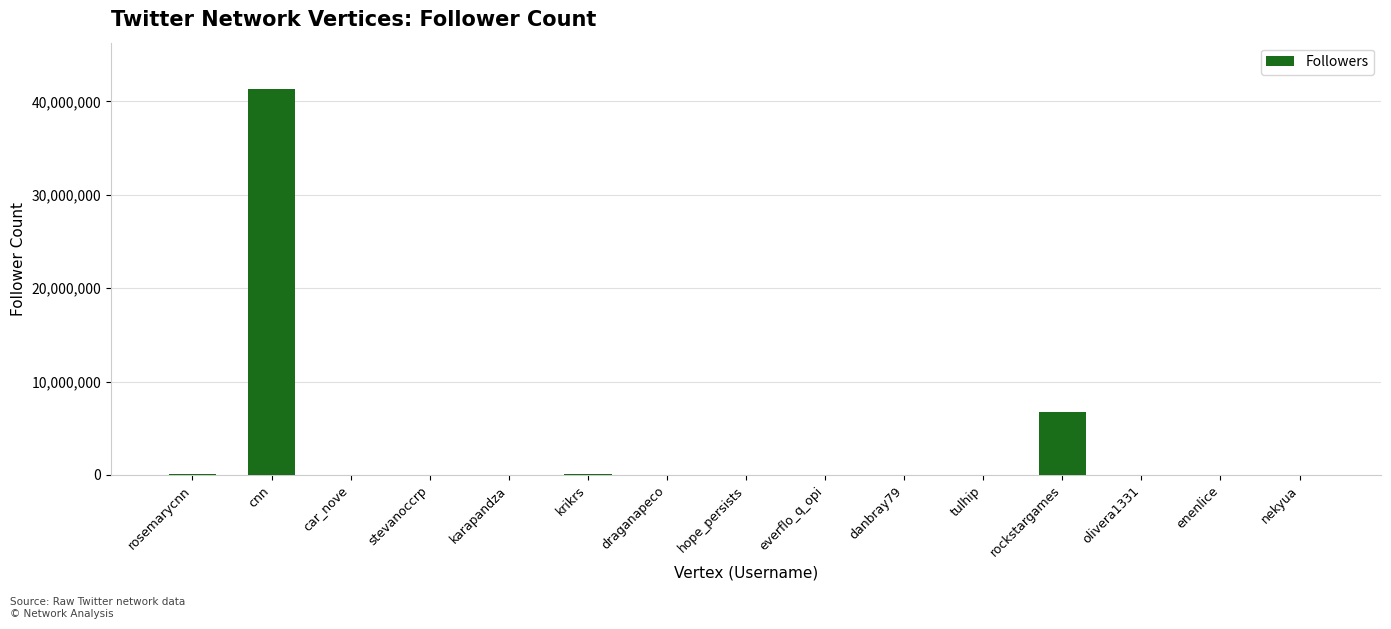

What is the greatest value displayed?

41337012